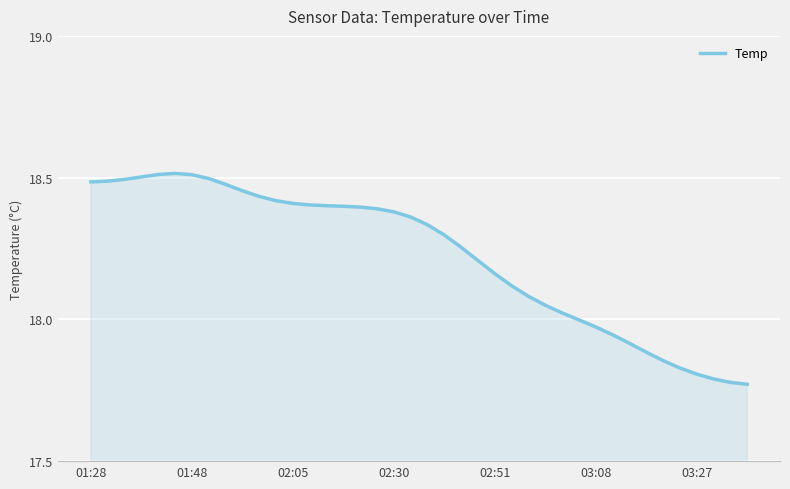

What is the difference between the maximum and minimum values?

0.7